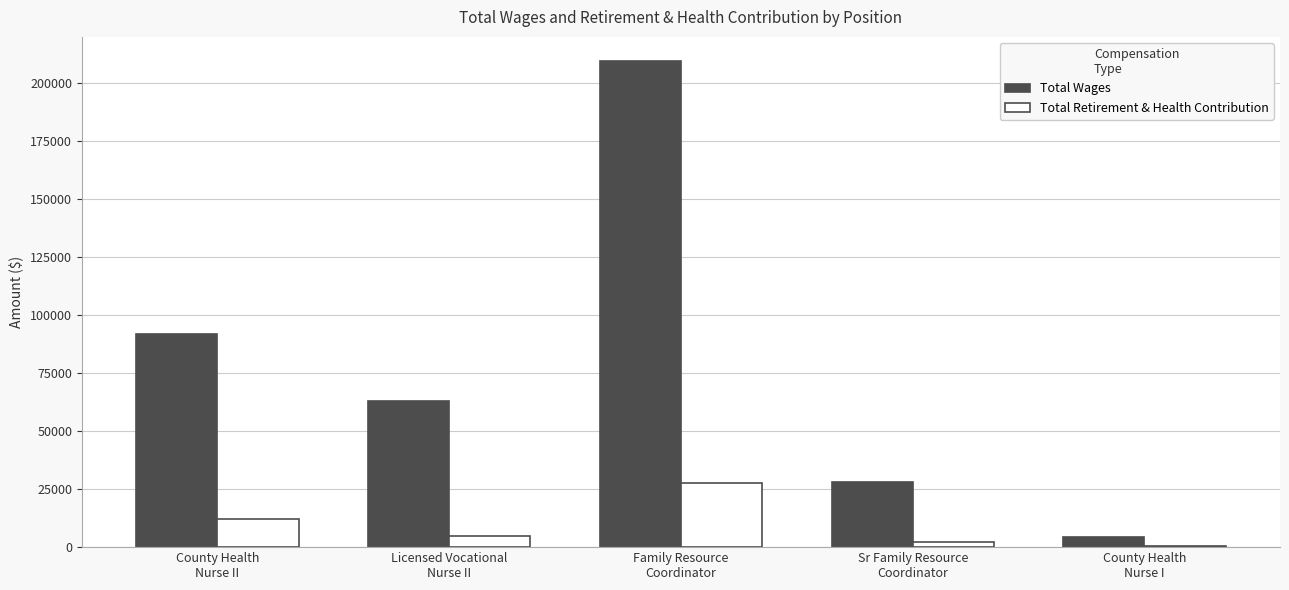

What is the maximum value for Total Retirement & Health Contribution?

27657